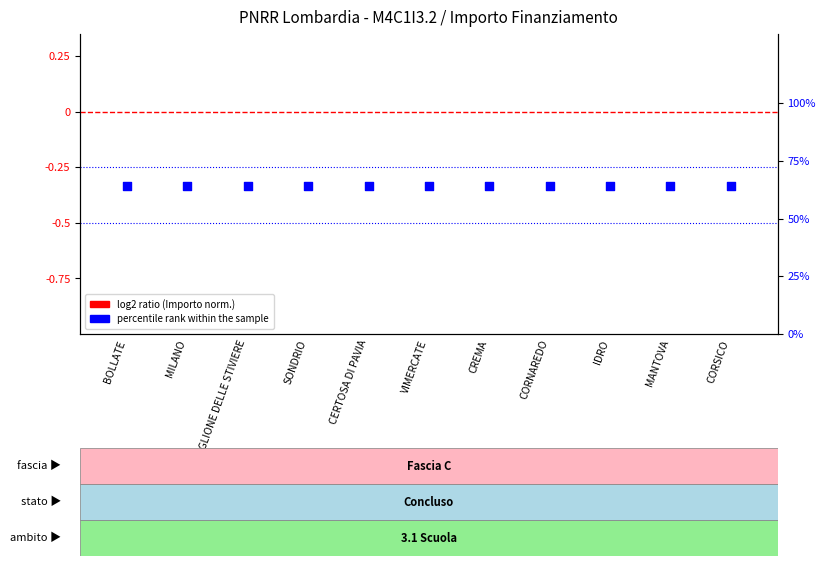

At which category is the sum across all series the highest?

BOLLATE